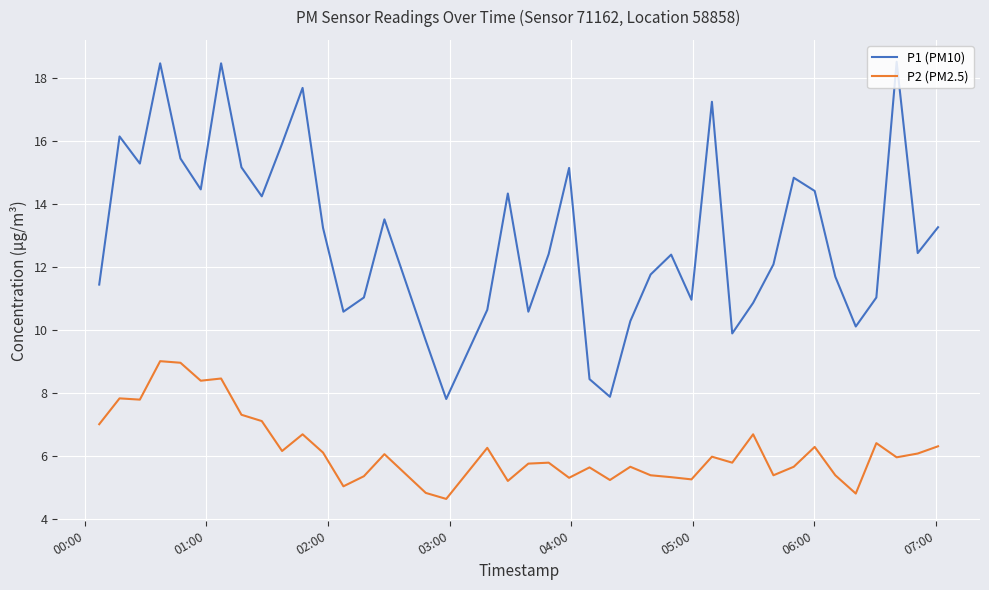

Which series has the largest range (max minus min)?

P1 (PM10)